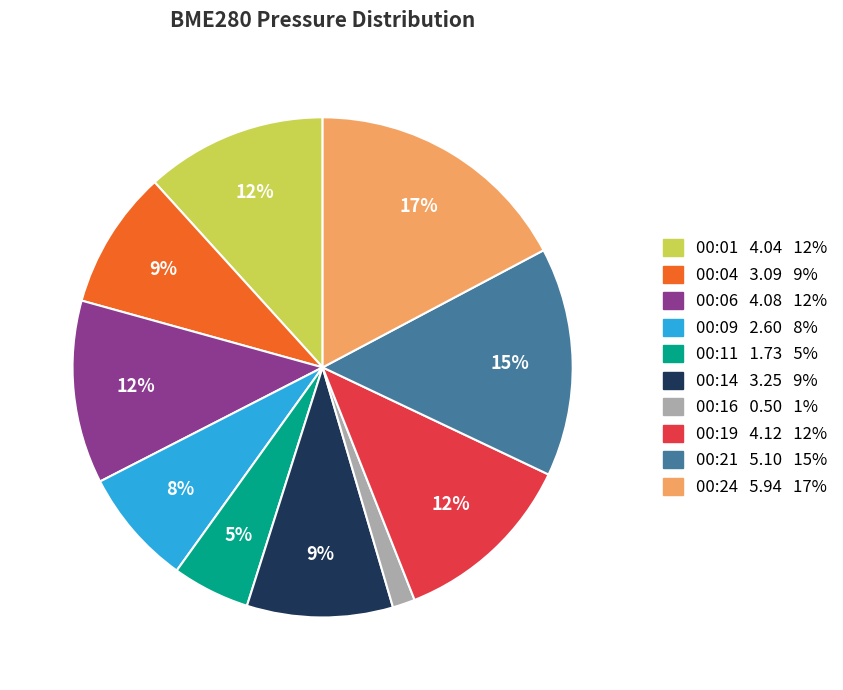

How many slices are in this pie chart?

10